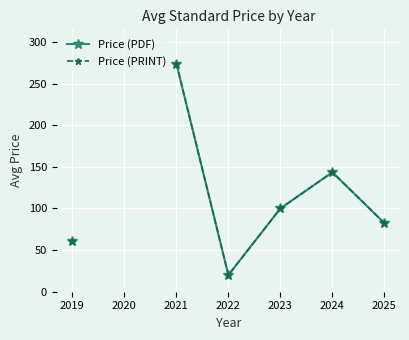

What is the sum of the Price (PDF) values at 2025 and 2021?

356.4